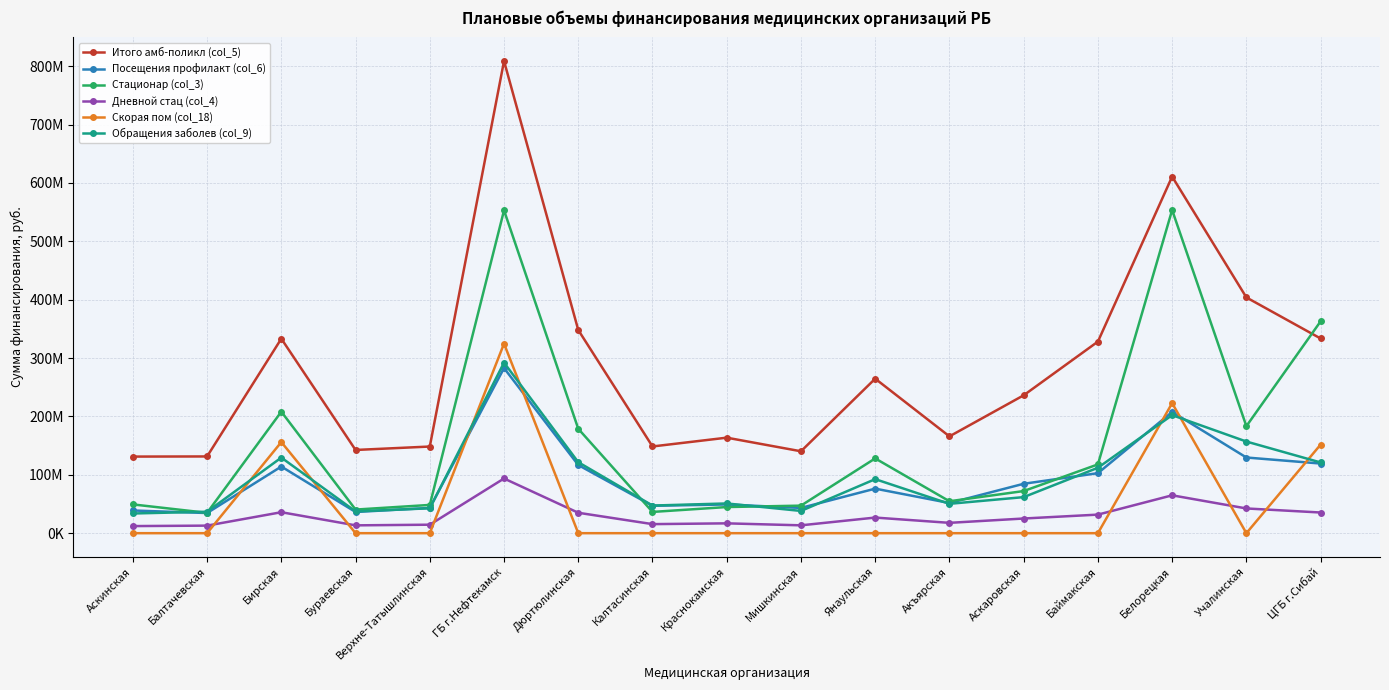

Which has a higher value, Балтачевская or Верхне-Татышлинская?

Верхне-Татышлинская